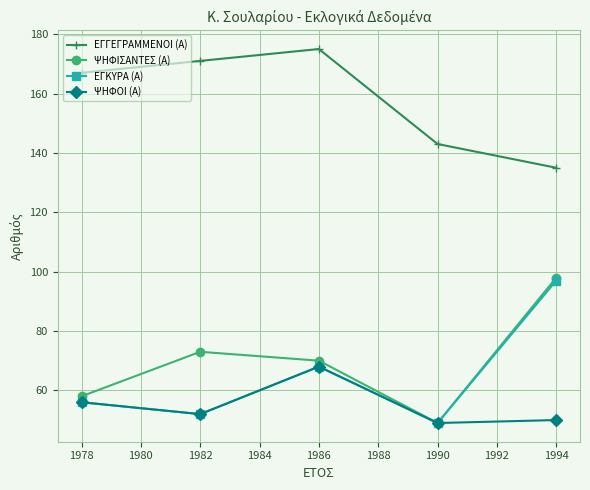

What is the total value across all series at 1982?

348